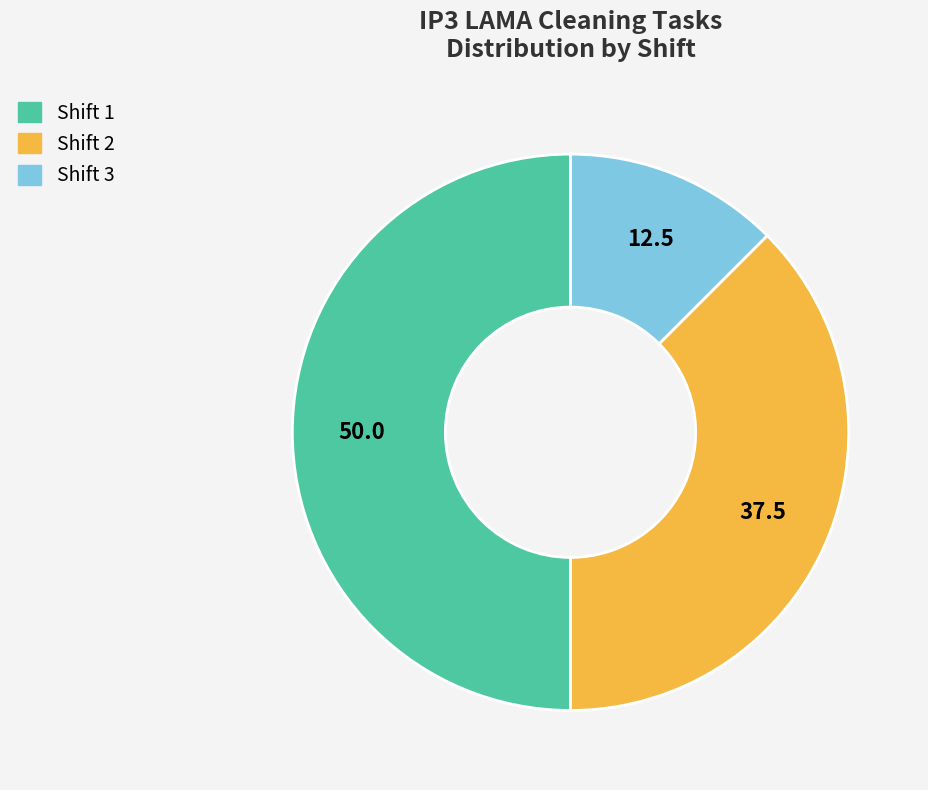

What is the largest slice in the pie chart?

Shift 1